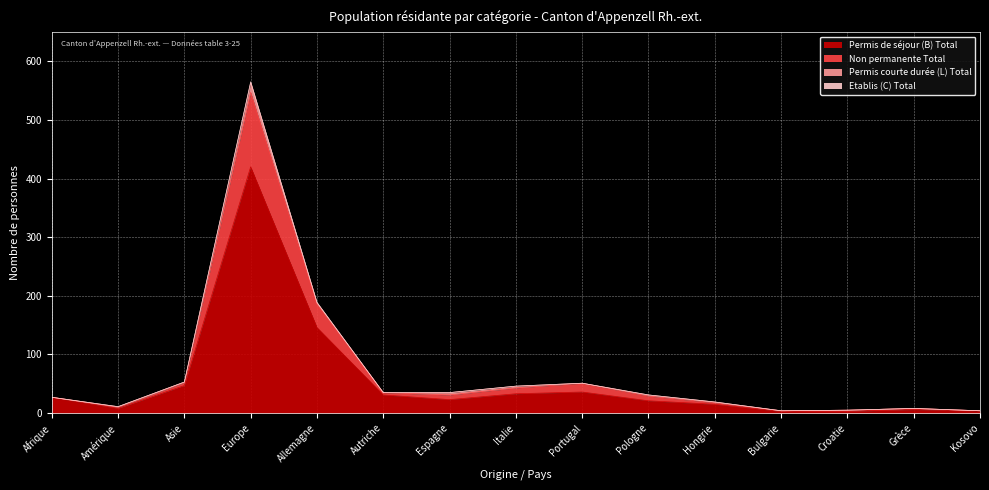

What is the difference between the maximum and minimum values in the Permis de séjour (B) Total series?

417